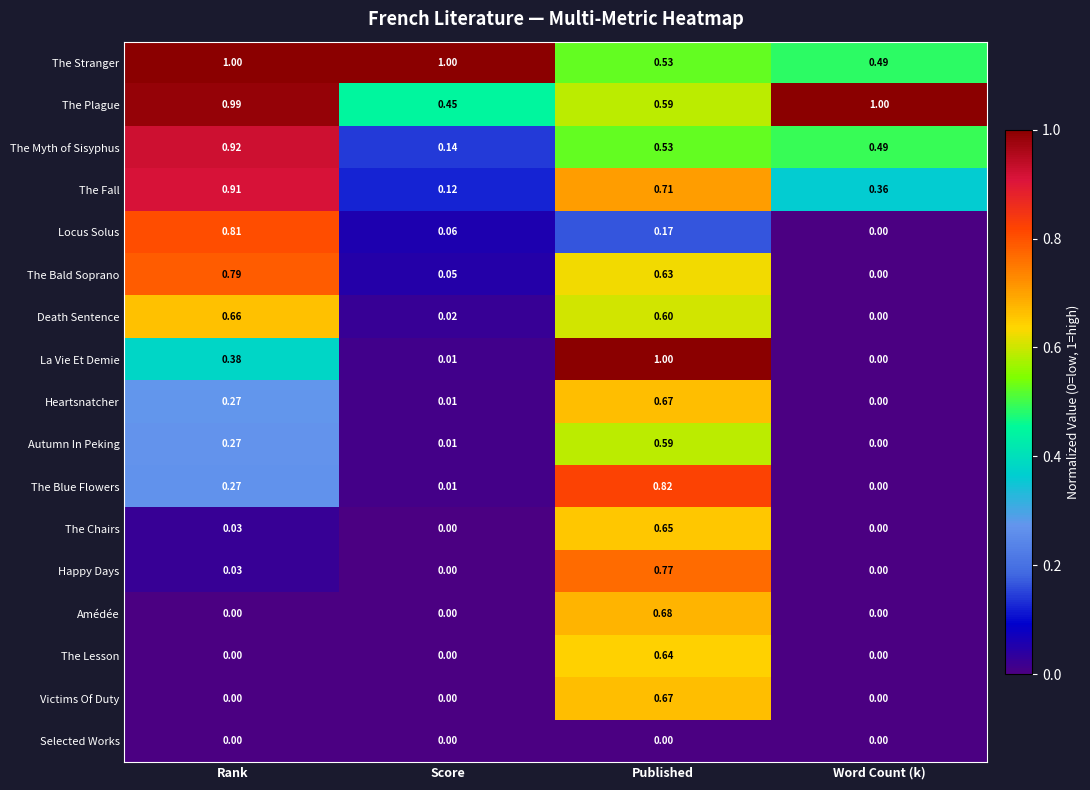

Where is The Blue Flowers nearest to the value 0?

Word Count (k)